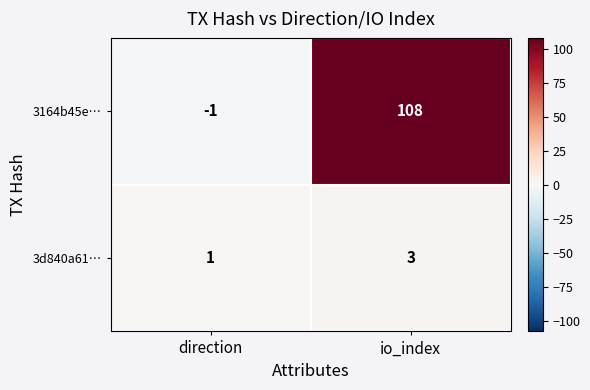

Reading left to right, extract all data points from this chart.

3164b45e…: -1	108
3d840a61…: 1	3